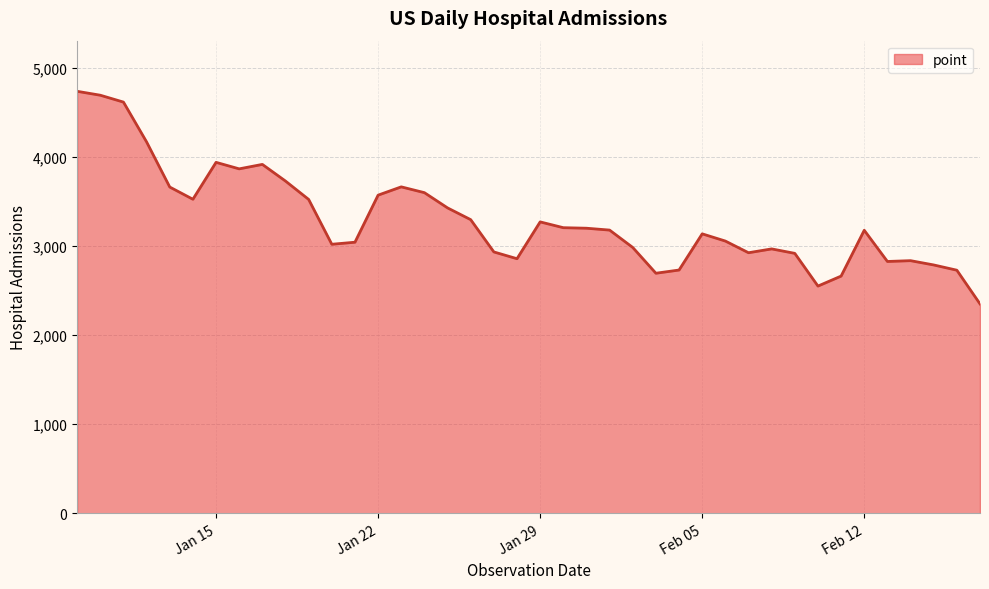

What is the greatest value displayed?

4734